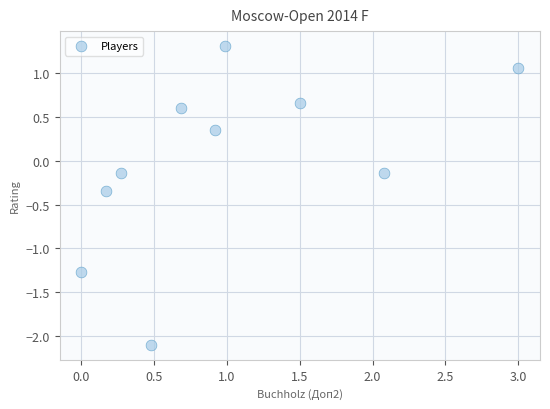

What is the average X value?

1.0